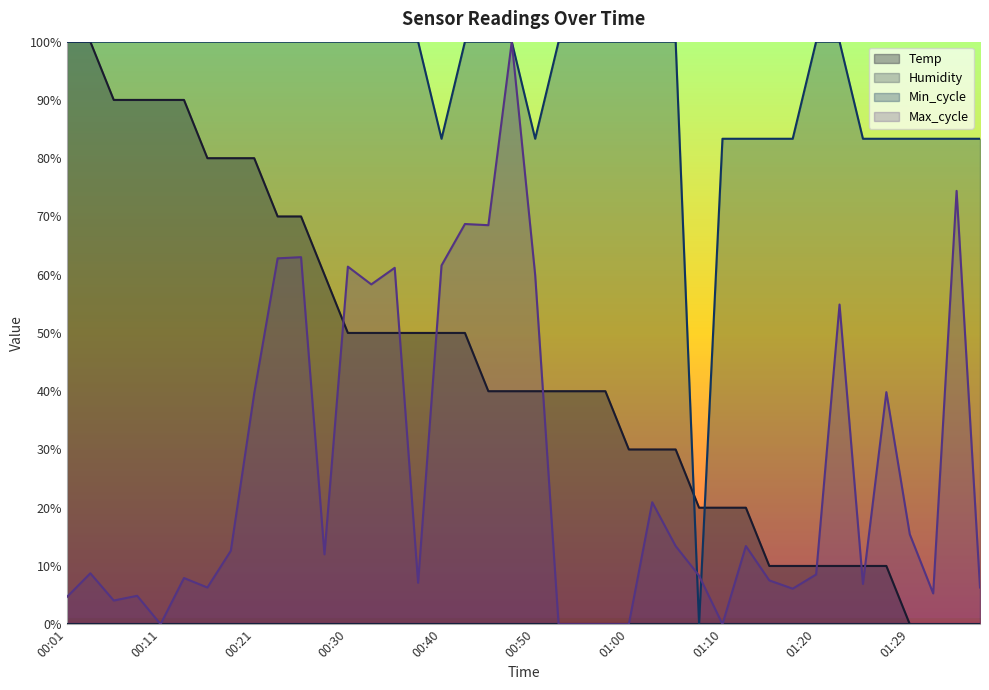

What is the maximum value for Temp?

100.0